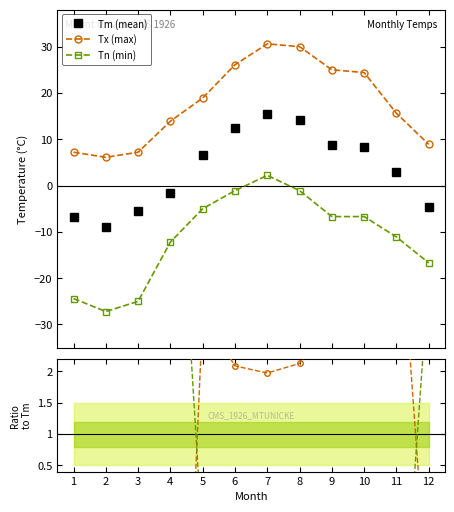

At which label does Tx/Tm reach its peak?

11